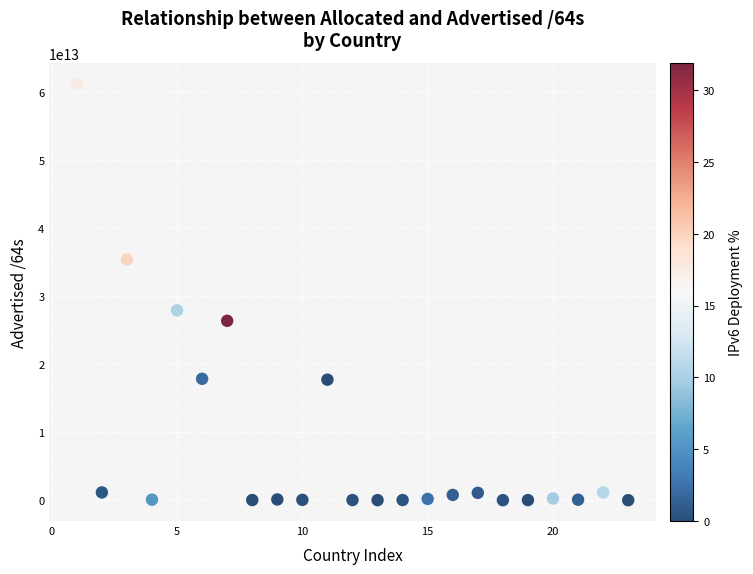

What Y value in the scatter plot is closest to 30641261150208?

27927773839360